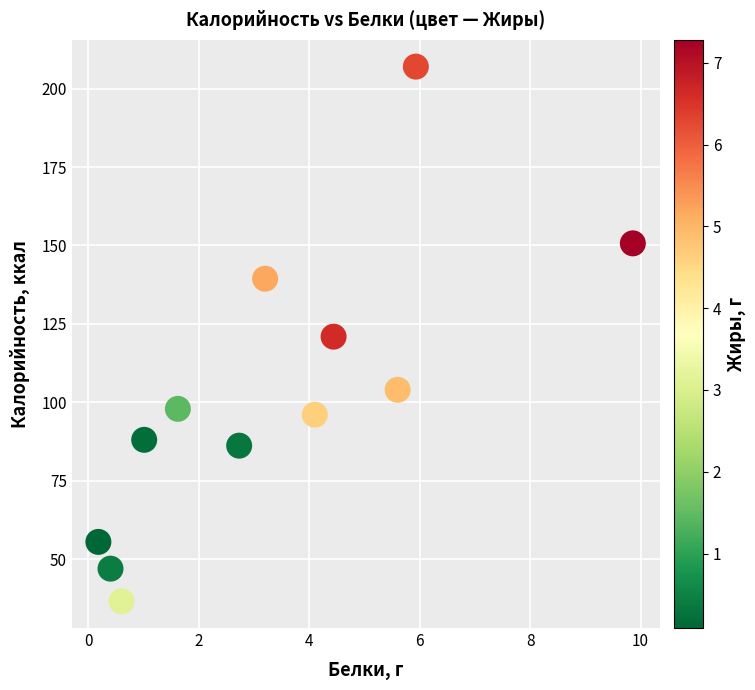

What is the average X value?

3.3